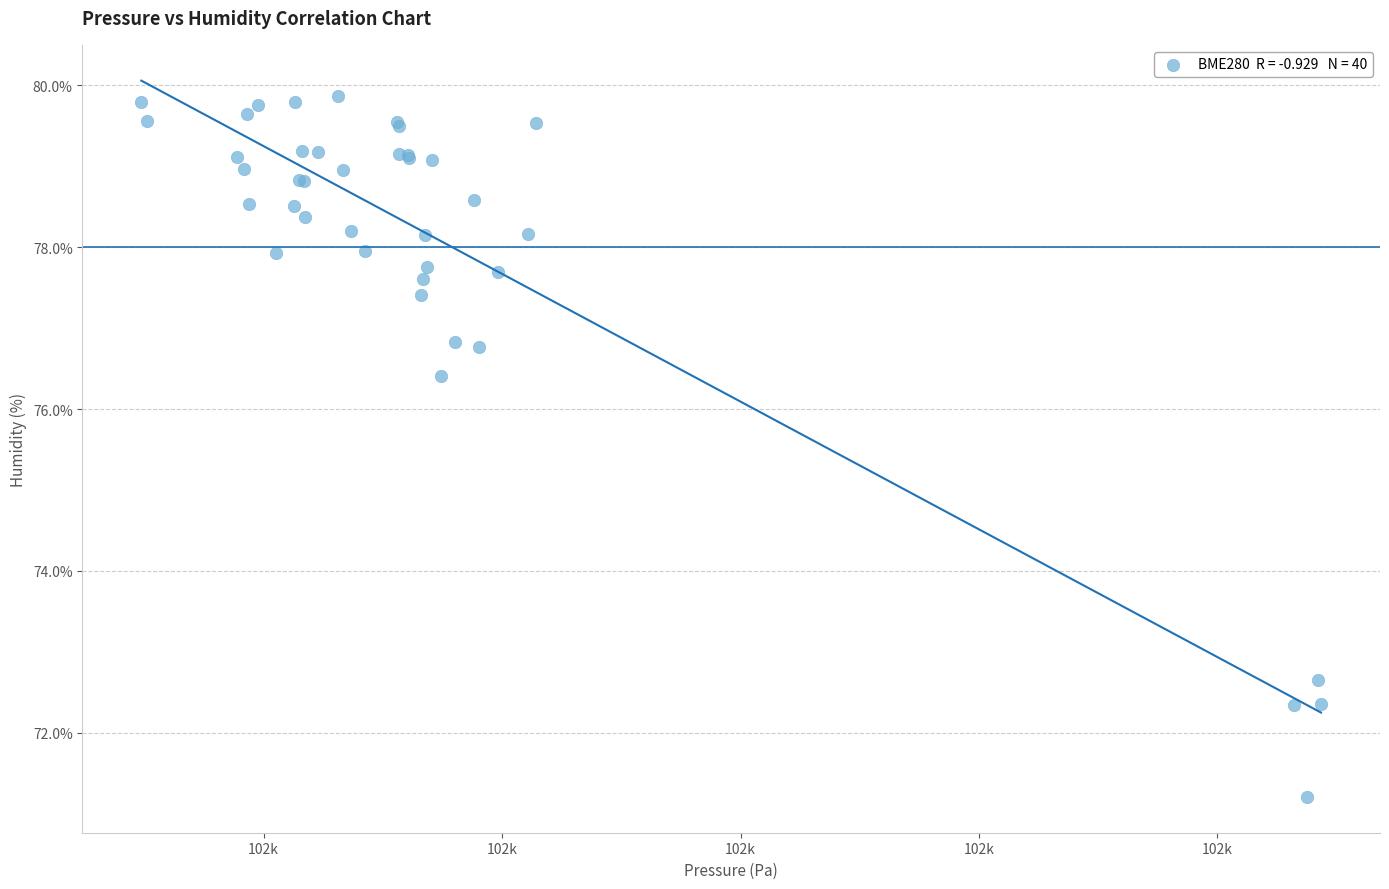

What Y value in the scatter plot is closest to 75?

76.4